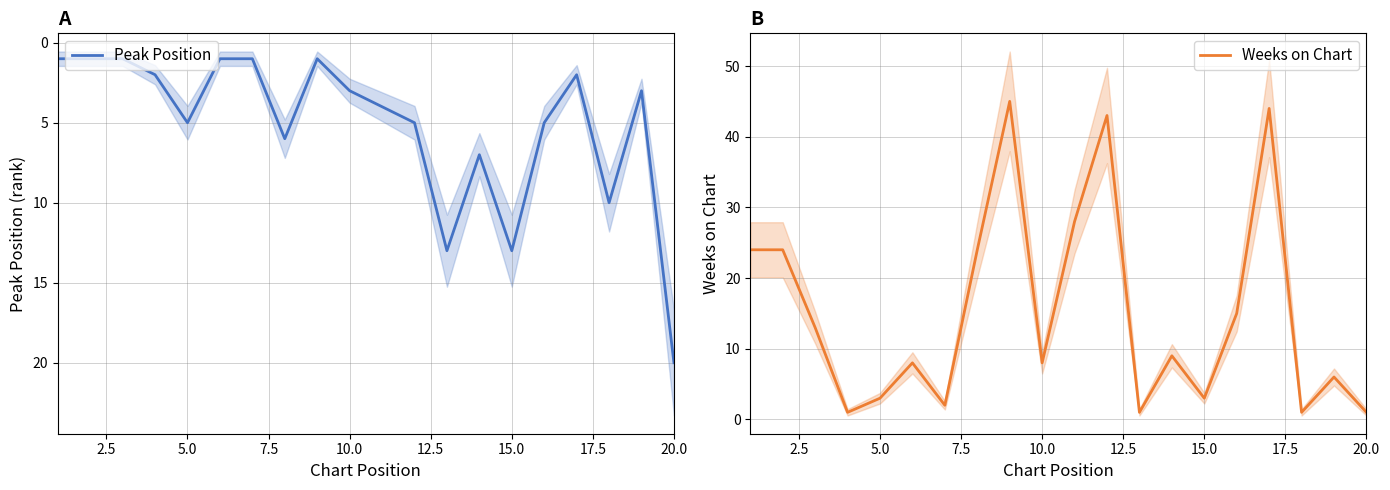

The value of Weeks on Chart at 10.0 is 12. True or false?

False